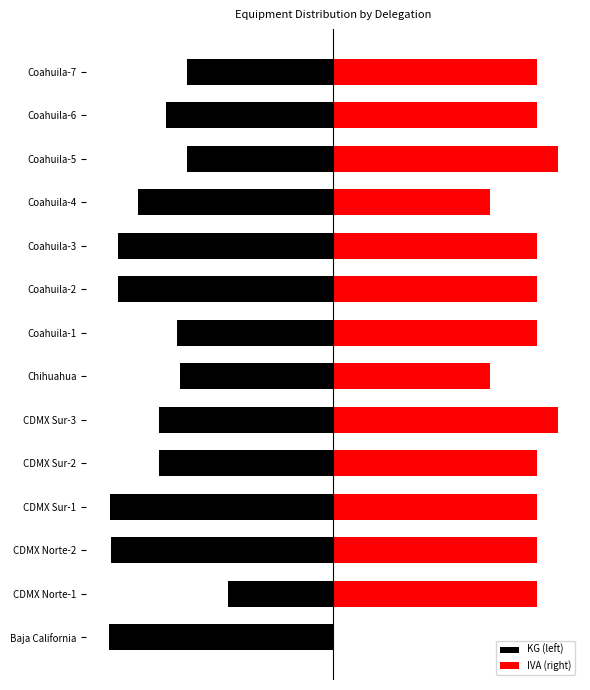

What is the sum of all KG (left) values?

-18050.0